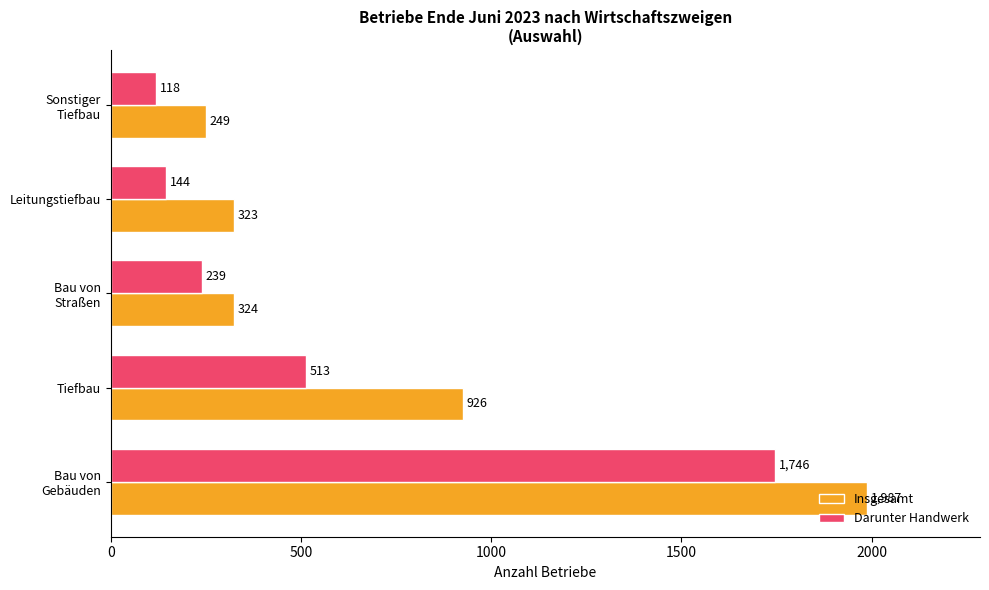

What is the minimum value for Darunter Handwerk?

118